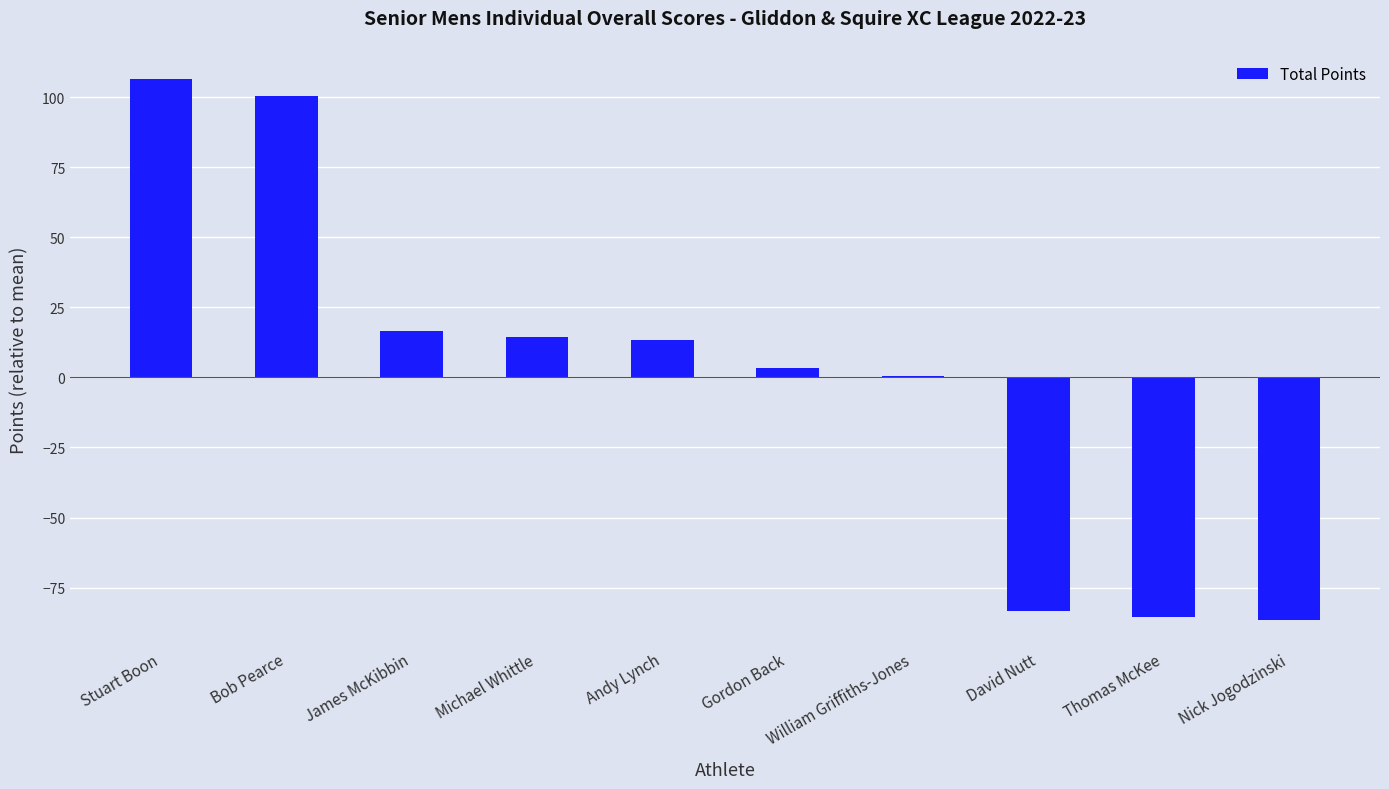

Is it true that the value at Bob Pearce is 151.9?

False